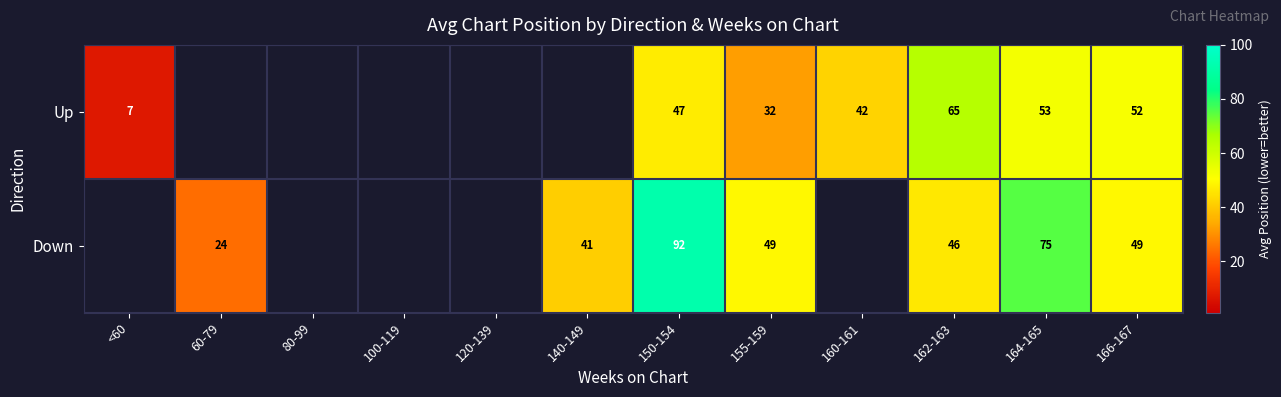

Is the value of Down at 166-167 greater than the value of Up at 155-159?

Yes